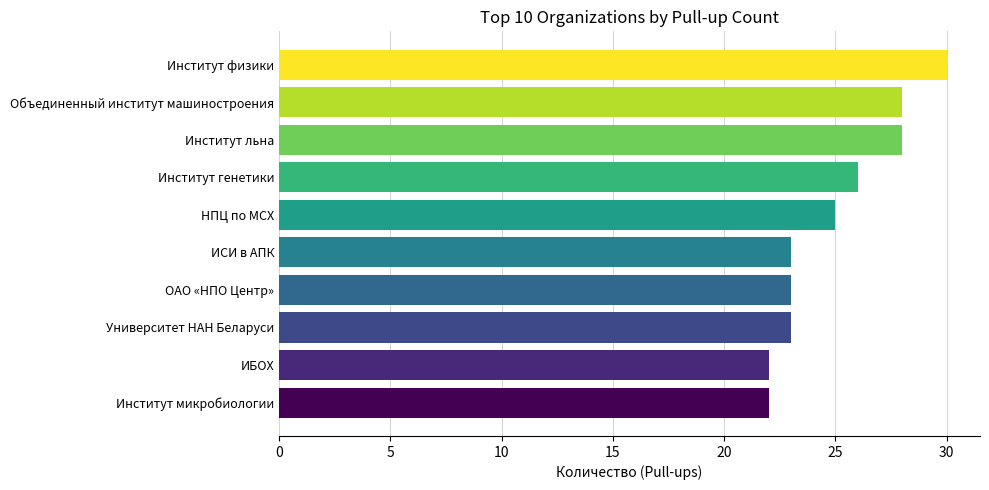

The value at Институт физики is 41. True or false?

False